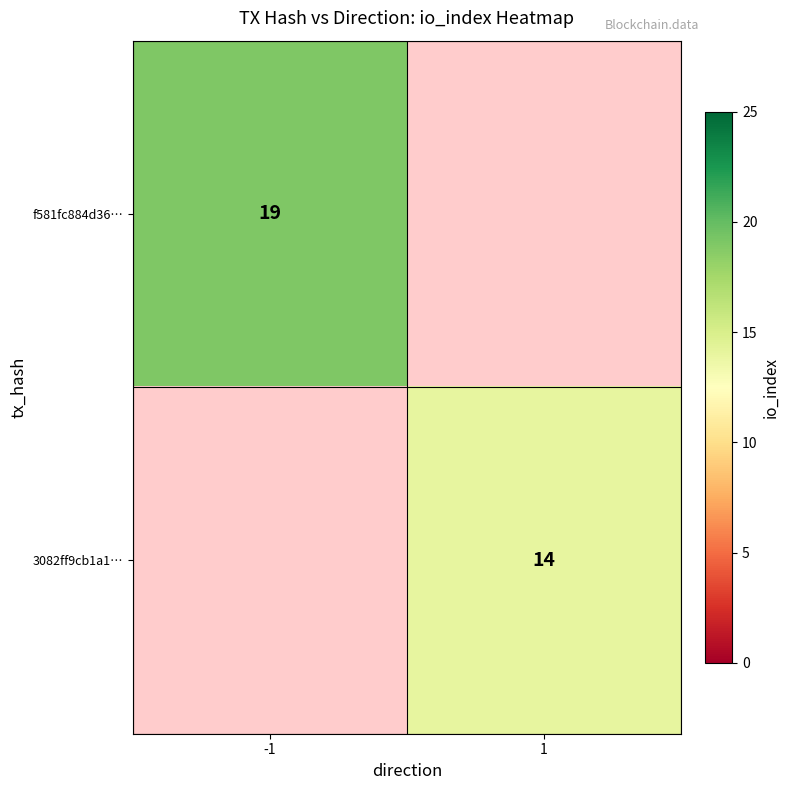

True or false: f581fc884d36… has a value of 11 at -1.

False